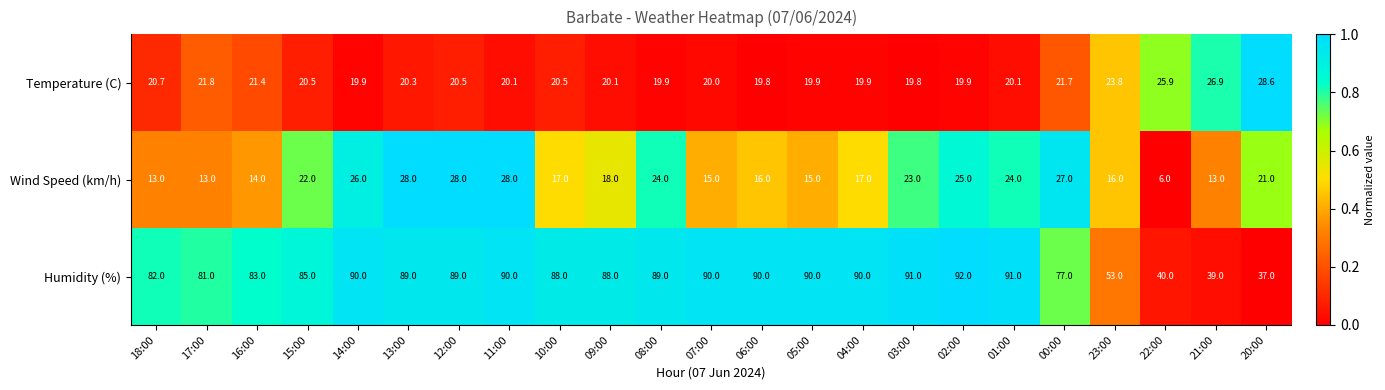

Which series has the largest total across all categories?

Humidity (%)